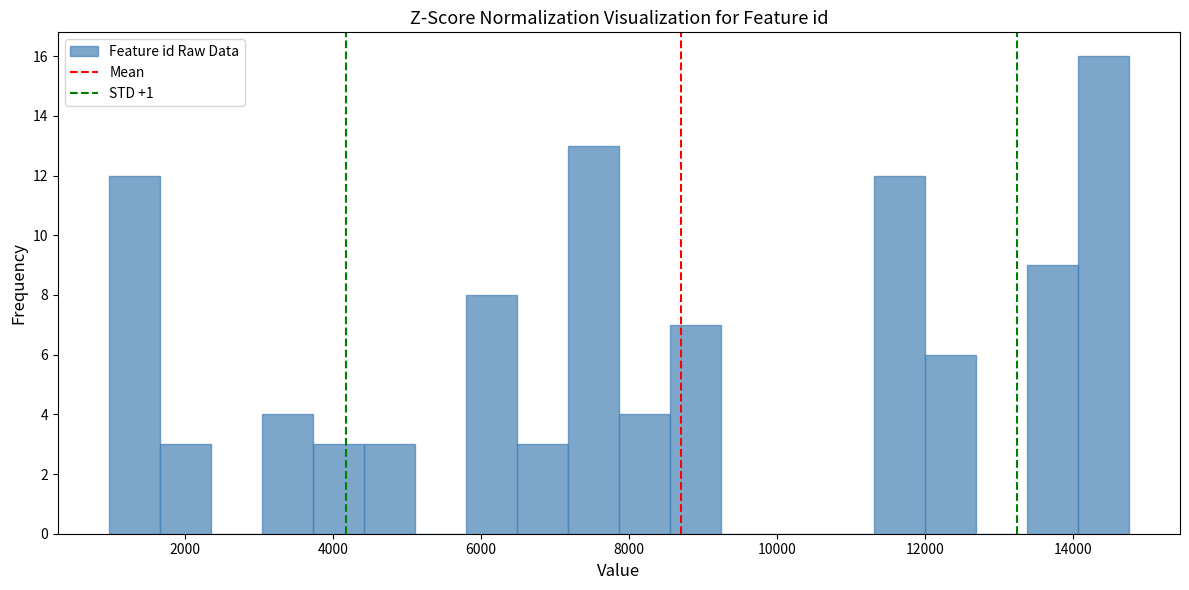

Read against the x-axis, roughly where is the centre of the tallest bar?

14400